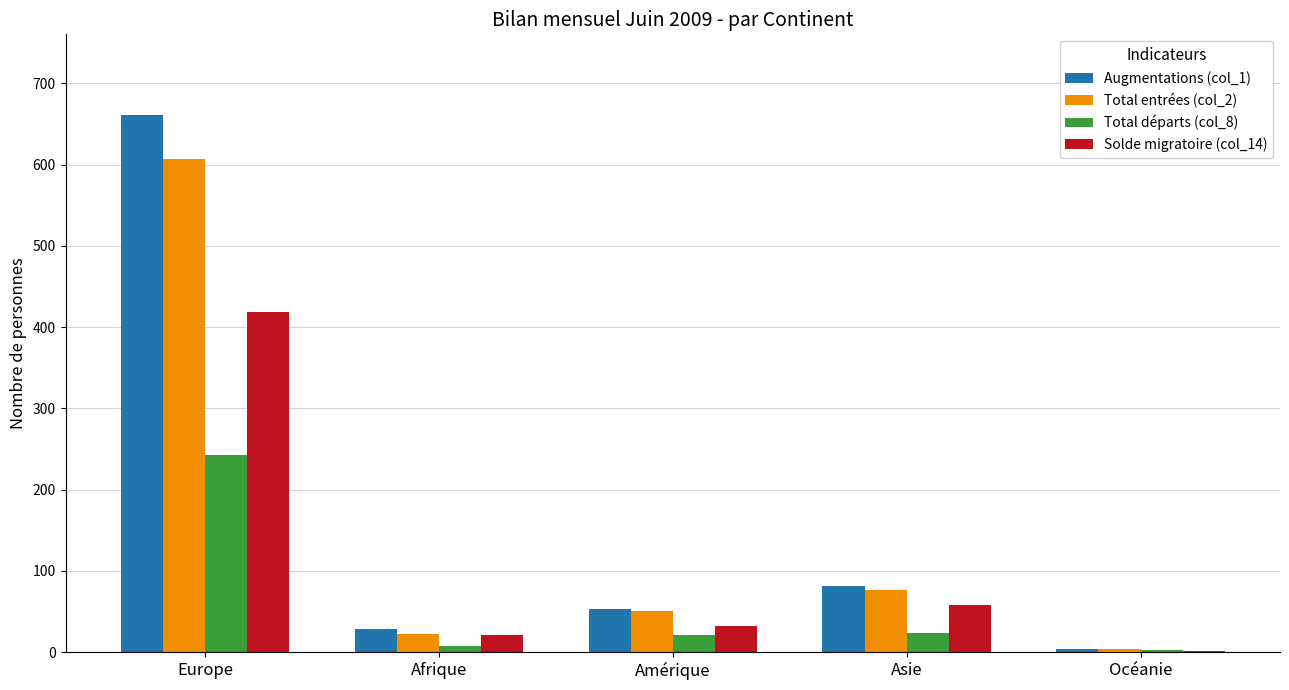

The value of Total entrées (col_2) at Océanie is 4. True or false?

True